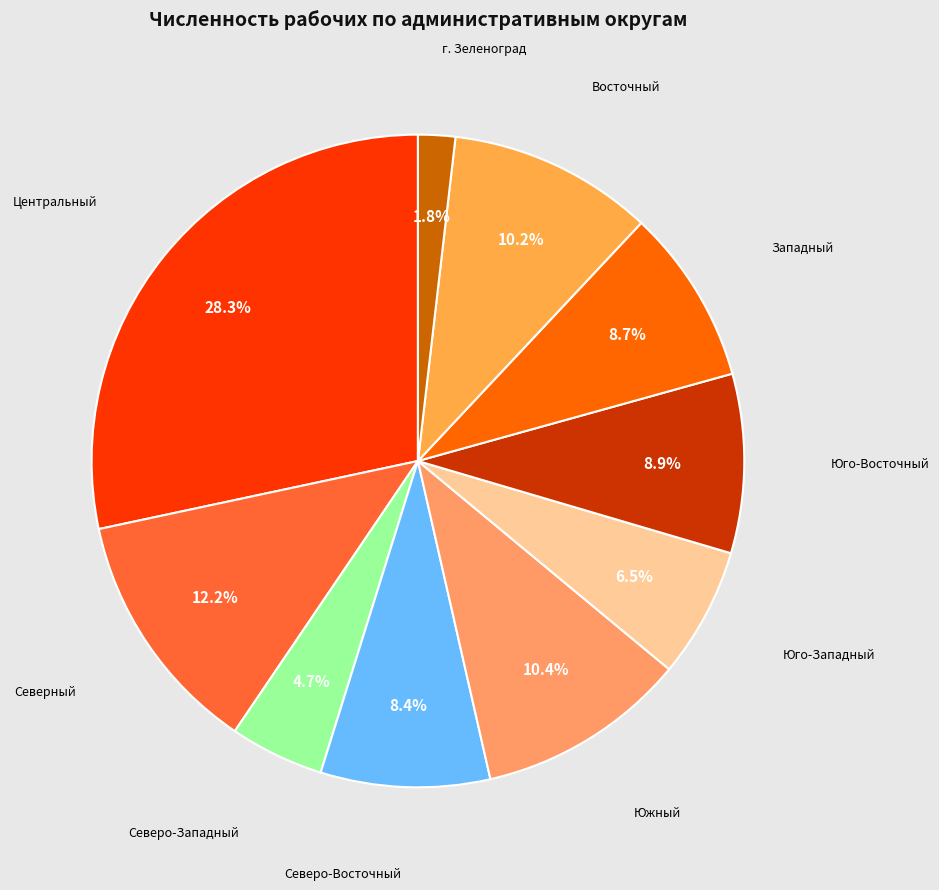

Do Центральный and Южный together represent more than half of the pie?

No